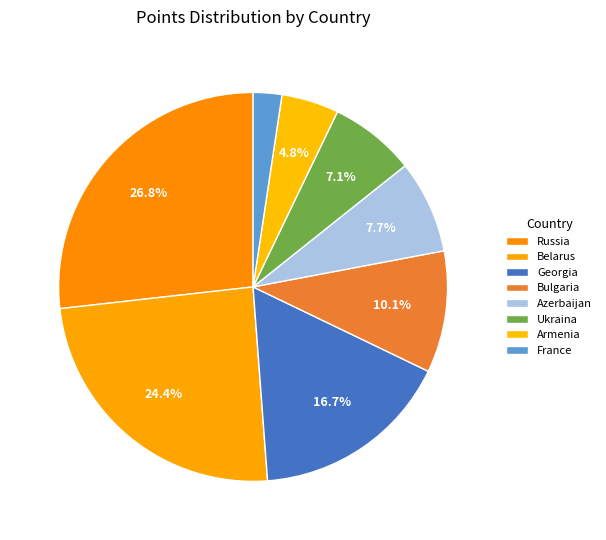

Which category has the biggest portion of the pie?

Russia